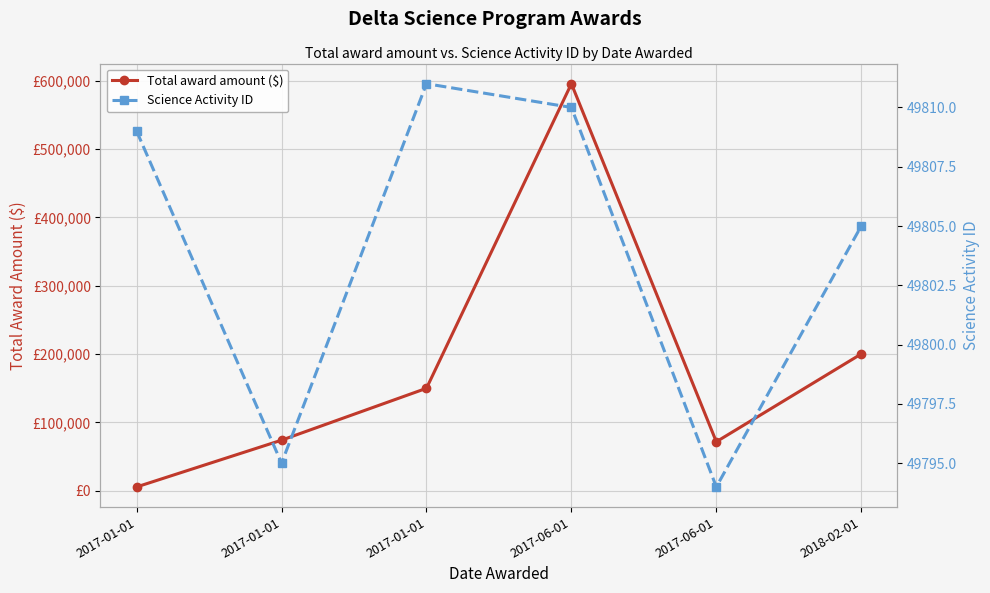

Which series ends up on top after the final intersection of Science Activity ID and Total award amount ($)?

Total award amount ($)